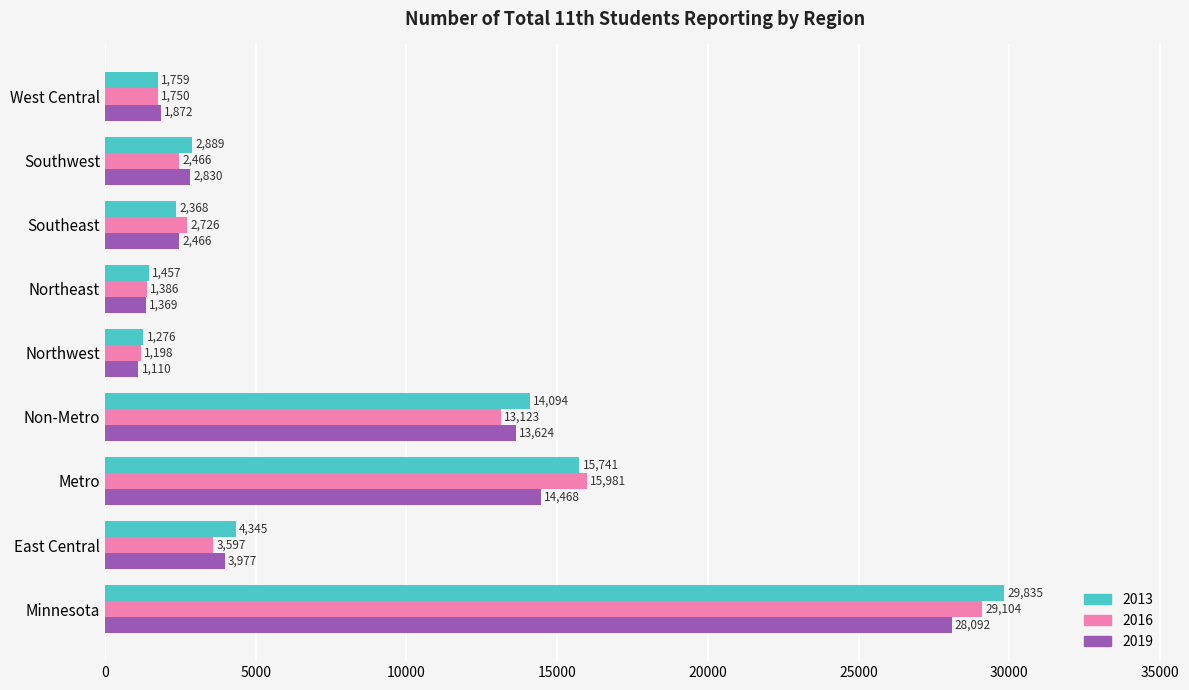

What is the difference between the maximum and minimum values in the 2013 series?

28559